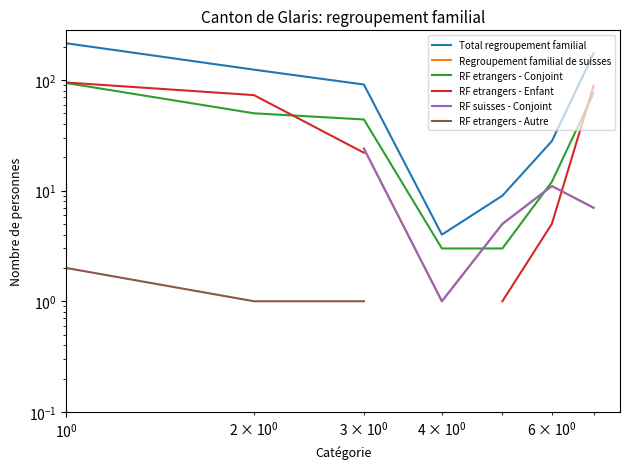

Rank the series by their maximum value, from highest to lowest.

Total regroupement familial, RF etrangers - Enfant, RF etrangers - Conjoint, Regroupement familial de suisses, RF suisses - Conjoint, RF etrangers - Autre